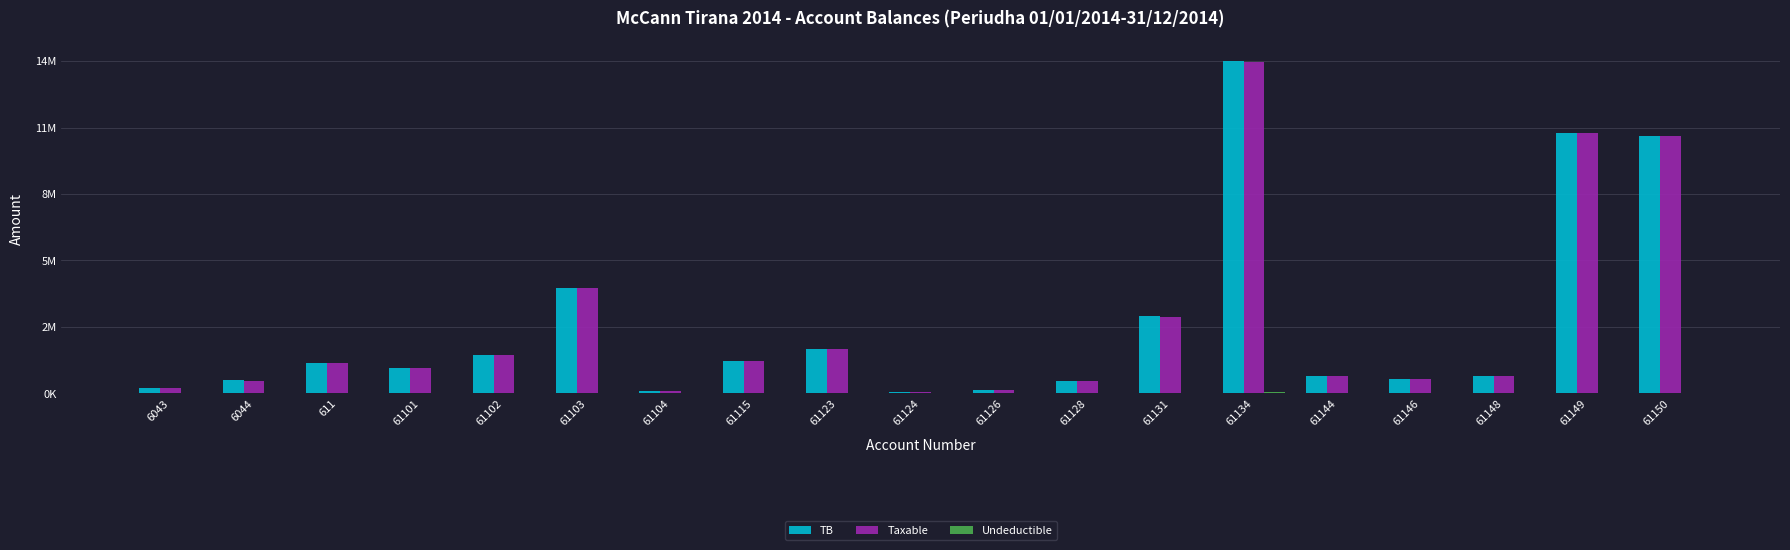

Which series has the largest total across all categories?

TB